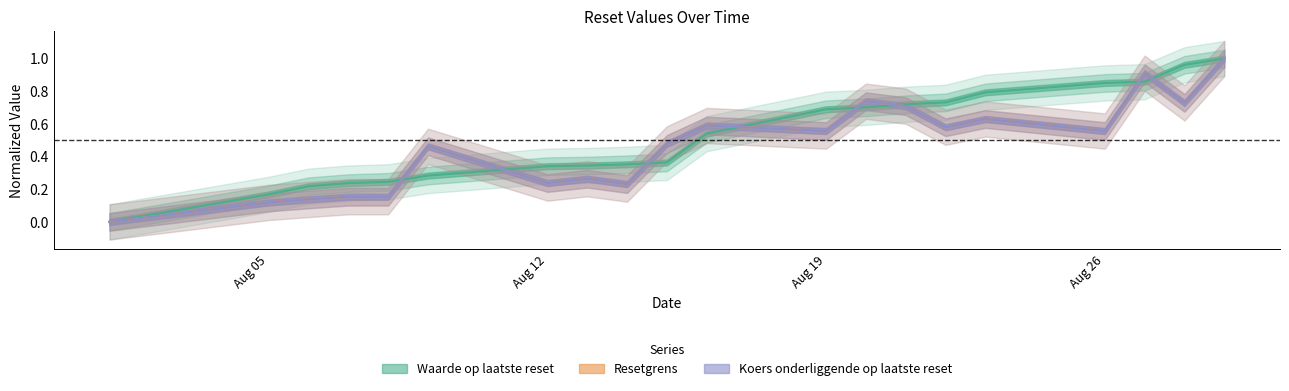

Reading left to right, extract all data points from this chart.

Waarde op laatste reset: 0.0	0.2	0.2	0.2	0.2	0.3	0.3	0.3	0.4	0.4	0.5	0.7	0.7	0.7	0.7	0.8	0.9	0.9	1.0	1.0
Resetgrens: 0.0	0.1	0.1	0.2	0.2	0.5	0.2	0.3	0.2	0.5	0.6	0.6	0.7	0.7	0.6	0.6	0.6	0.9	0.7	1.0
Koers onderliggende op laatste reset: 0.0	0.1	0.1	0.2	0.2	0.5	0.2	0.3	0.2	0.5	0.6	0.6	0.7	0.7	0.6	0.6	0.6	0.9	0.7	1.0